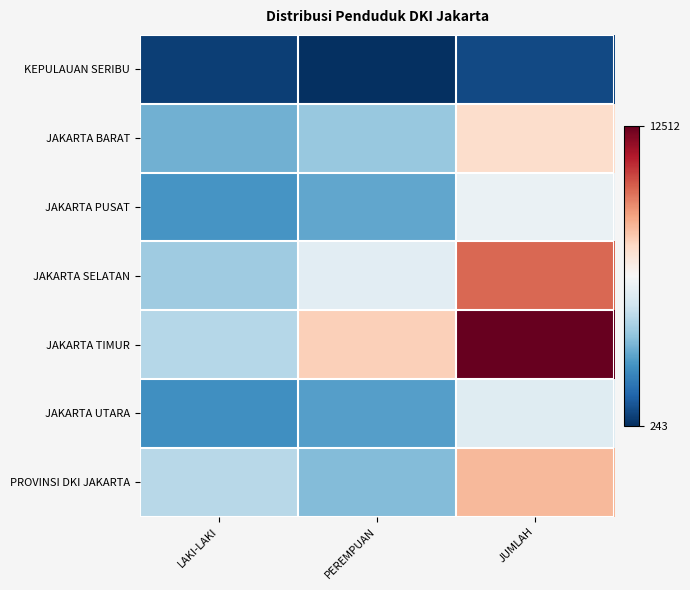

How many series are shown in this chart?

7